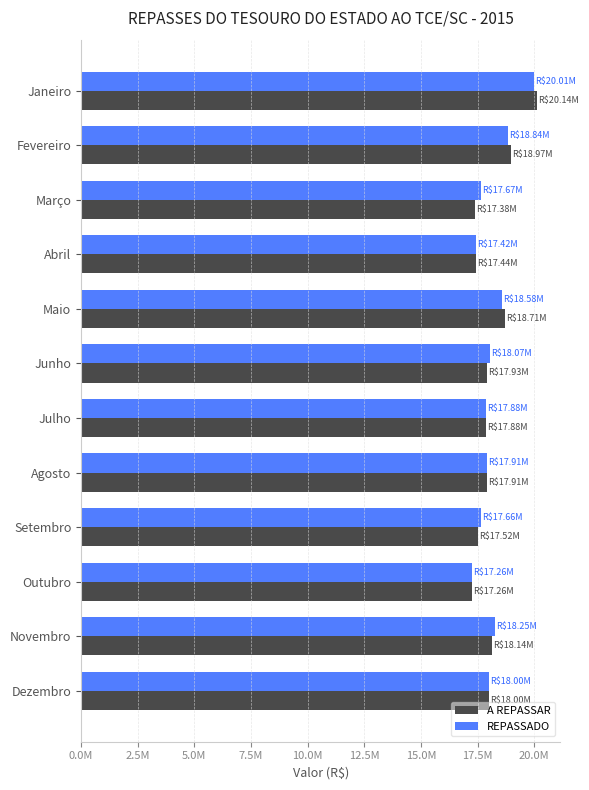

What is the maximum value for A REPASSAR?

20143472.7